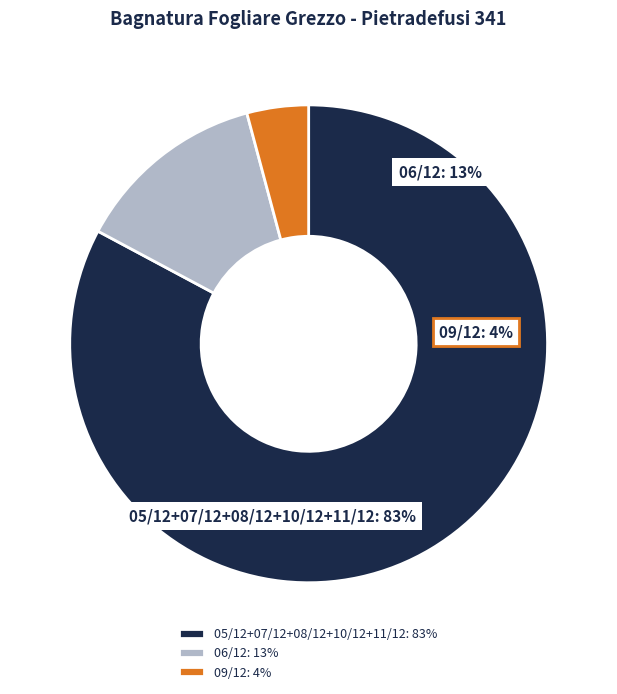

Does 08/12 represent more than half of the total?

No